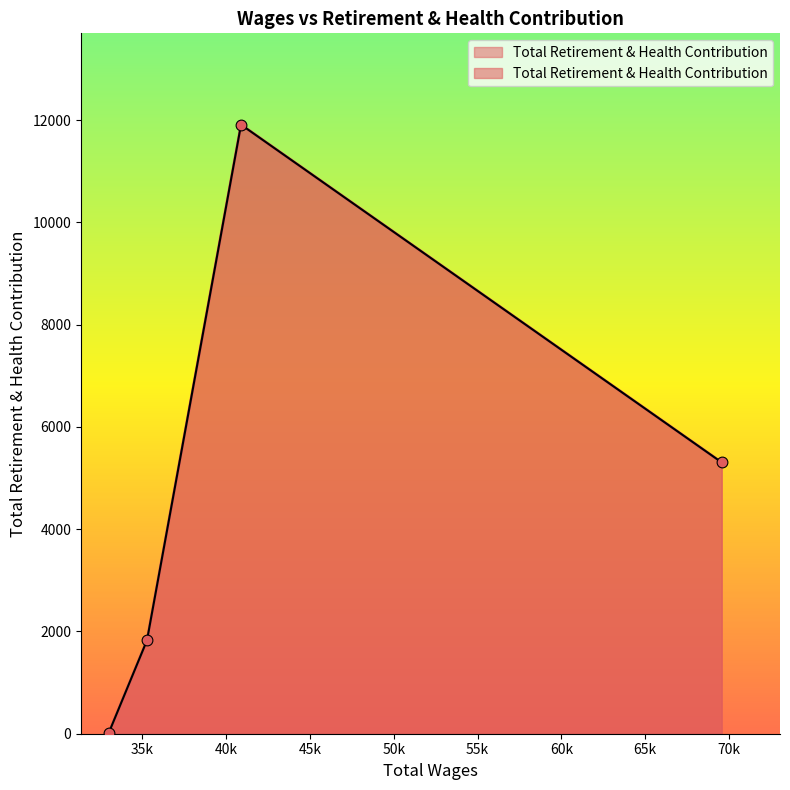

What is the ratio of the value at 69566.0 to the value at 35280.0?

2.9